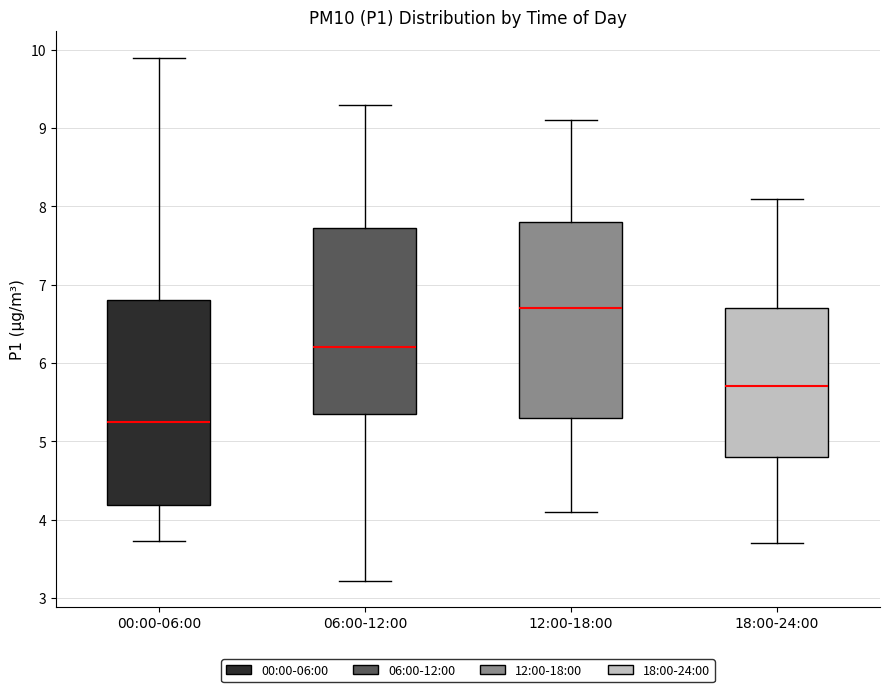

Reading left to right, read every box against the y-axis: the position of its median line, the range the box covers, and the ends of its whiskers. The values are not printed on the chart, so give them approximately, as read against the axis.

00:00-06:00: median 5.3, box 4.2 to 6.8, whiskers 3.7 to 9.9
06:00-12:00: median 6.2, box 5.4 to 7.7, whiskers 3.2 to 9.3
12:00-18:00: median 6.7, box 5.3 to 7.8, whiskers 4.1 to 9.1
18:00-24:00: median 5.7, box 4.8 to 6.7, whiskers 3.7 to 8.1